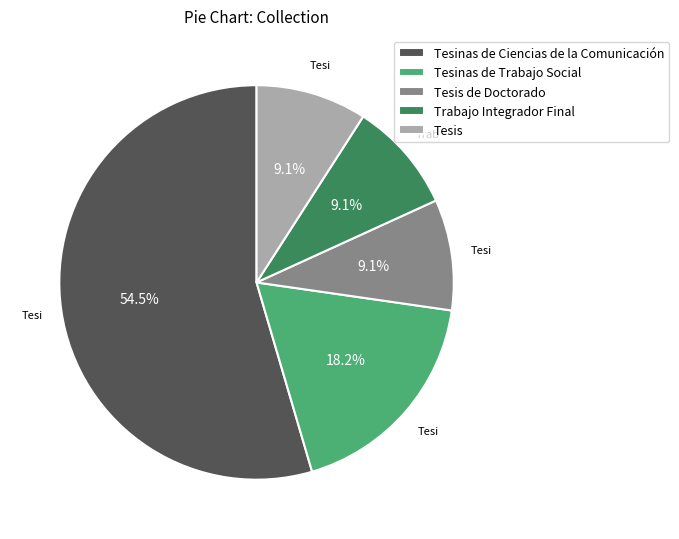

To the nearest percent, what portion does Tesinas de Trabajo Social represent?

18%